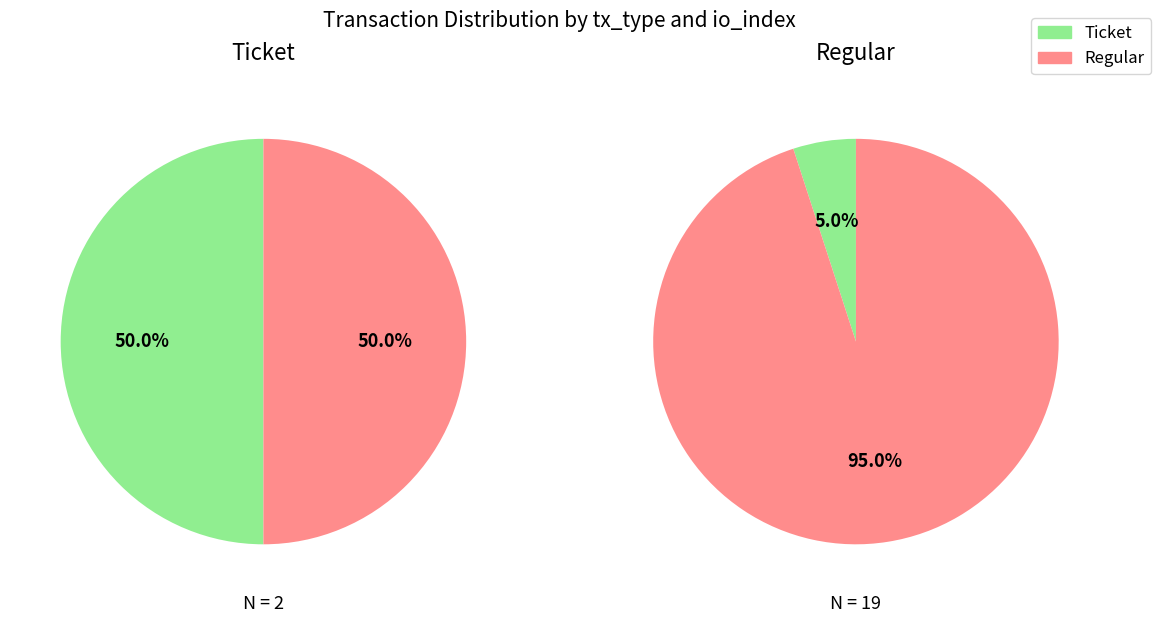

To the nearest percent, what is the average slice percentage?

50%